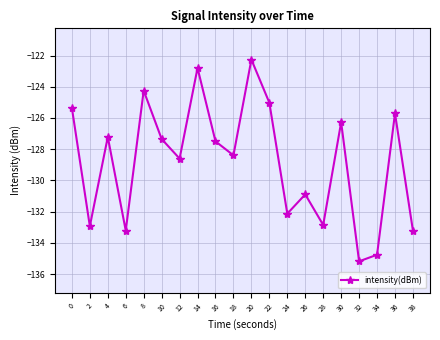

True or false: the data has more than 2 interior local peaks.

True